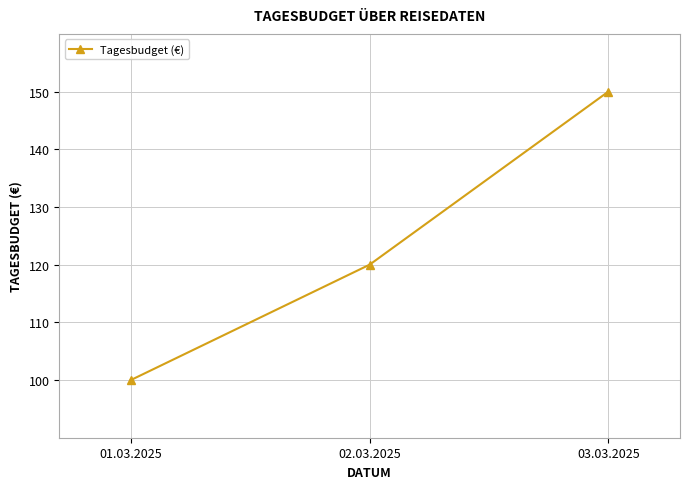

How many lines are shown in the chart?

1